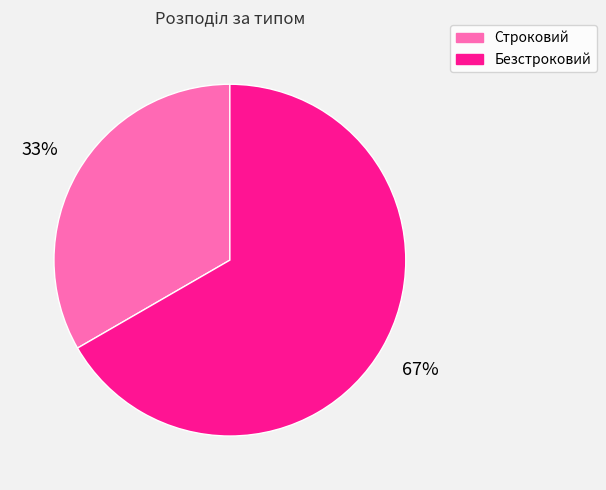

Is it true that Строковий is 33% of the pie?

True